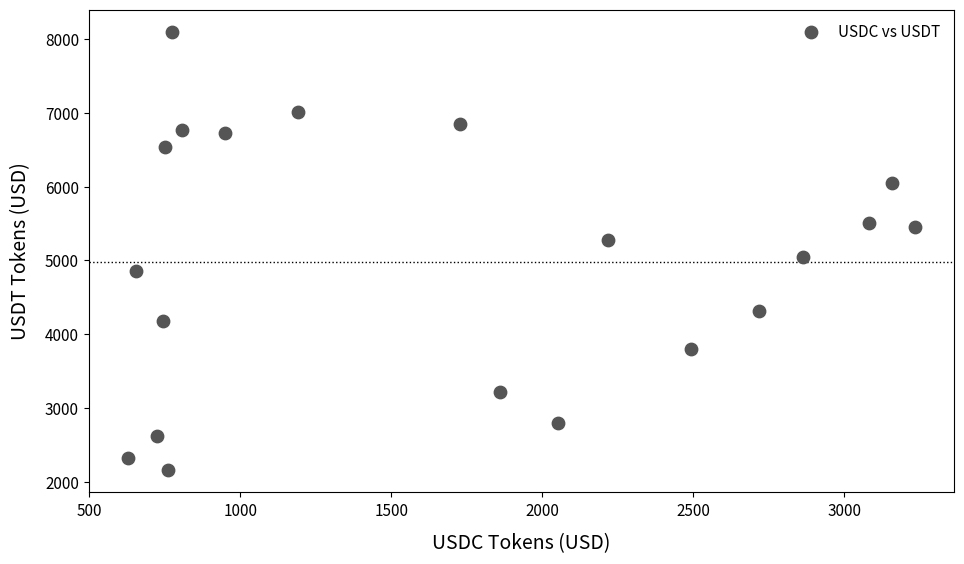

What Y value in the scatter plot is closest to 5128?

5044.8